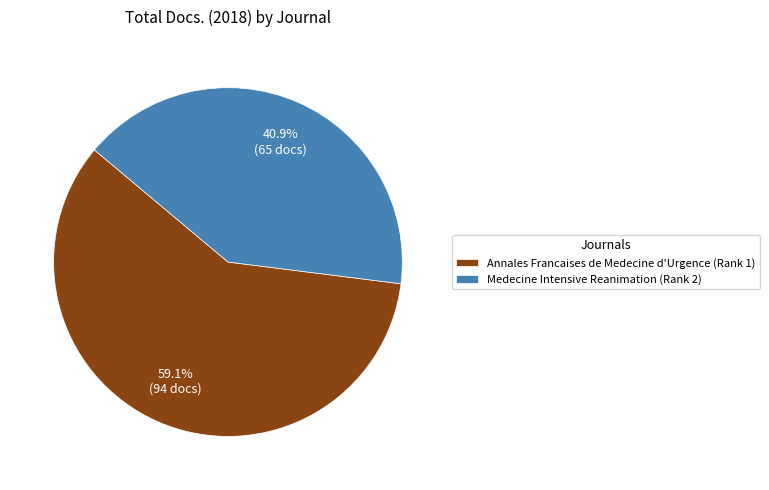

To the nearest percent, what is the difference between the Medecine Intensive Reanimation (Rank 2) and Annales Francaises de Medecine d'Urgence (Rank 1) slice percentages?

18%